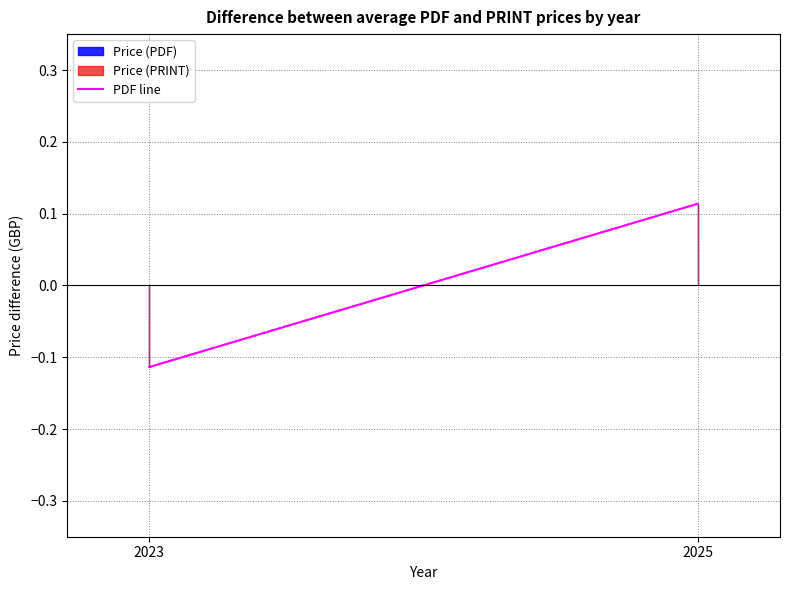

How many data points does each series have?

2